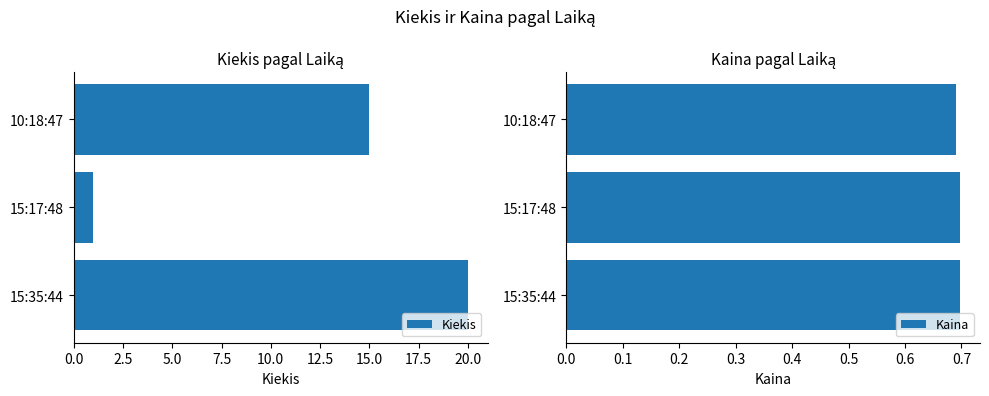

Does the chart contain any negative values?

No